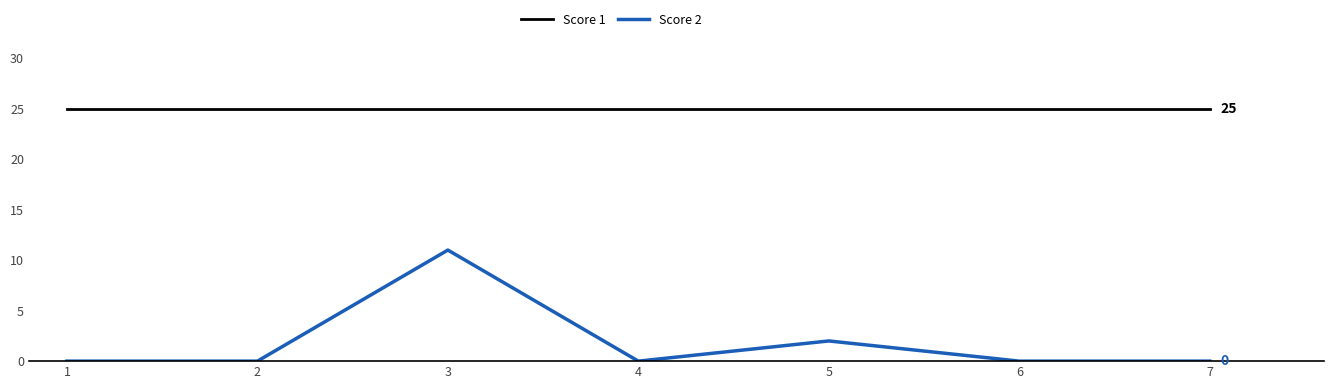

Reading right to left, list all the values displayed in this chart.

Score 1: 25	25	25	25	25	25	25
Score 2: 0	0	2	0	11	0	0